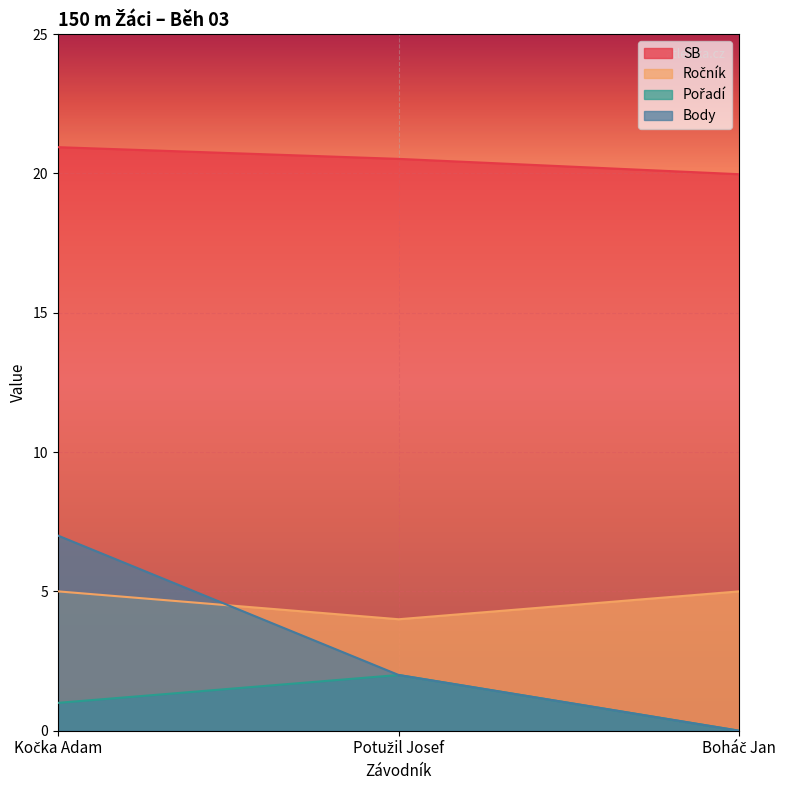

Read the SB value at Boháč Jan.

20.0